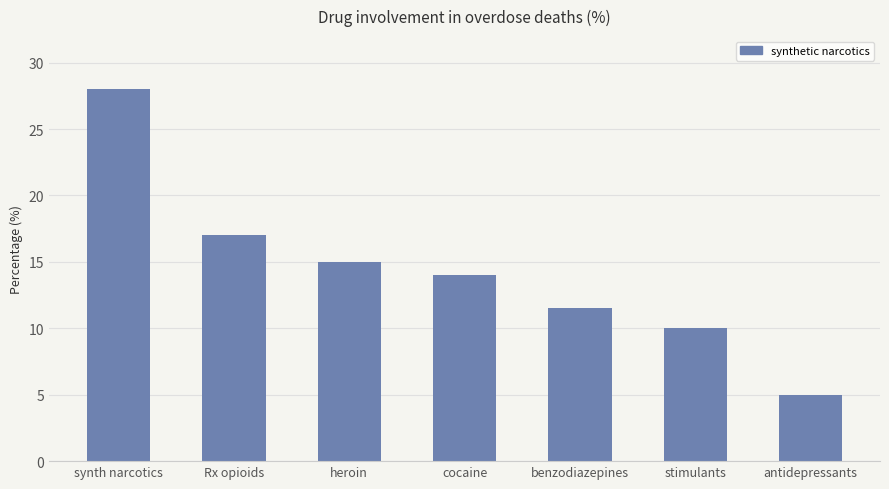

What is the difference between the maximum and minimum values?

23.0